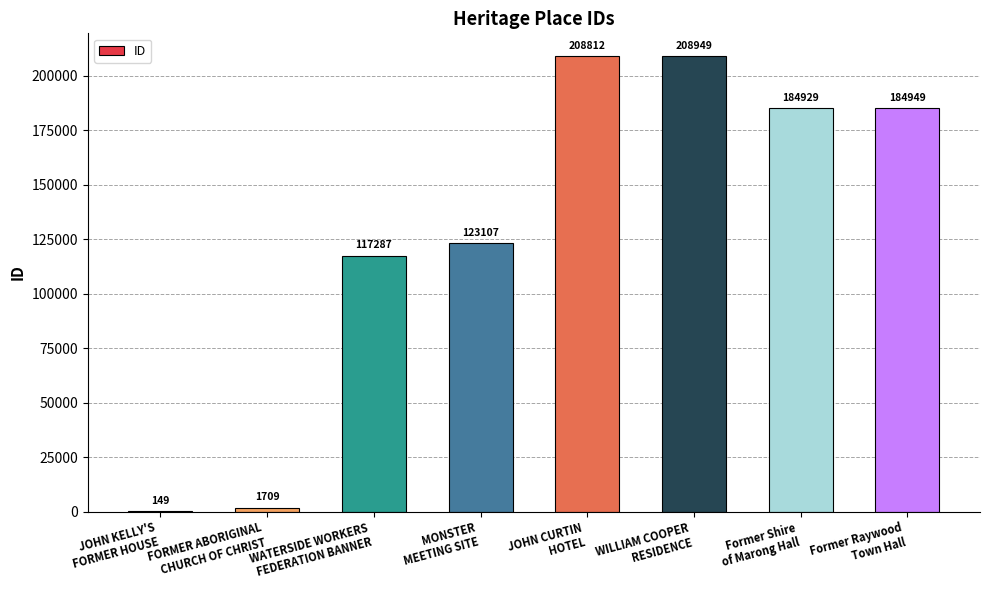

Where is the data nearest to the value 104549?

WATERSIDE WORKERS
FEDERATION BANNER